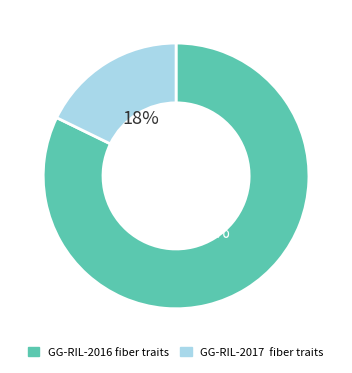

How many segments does this pie chart have?

2